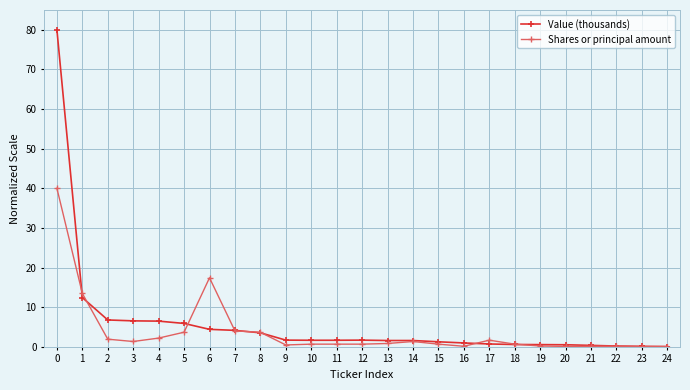

Rank the series by their maximum value, from lowest to highest.

Shares or principal amount, Value (thousands)